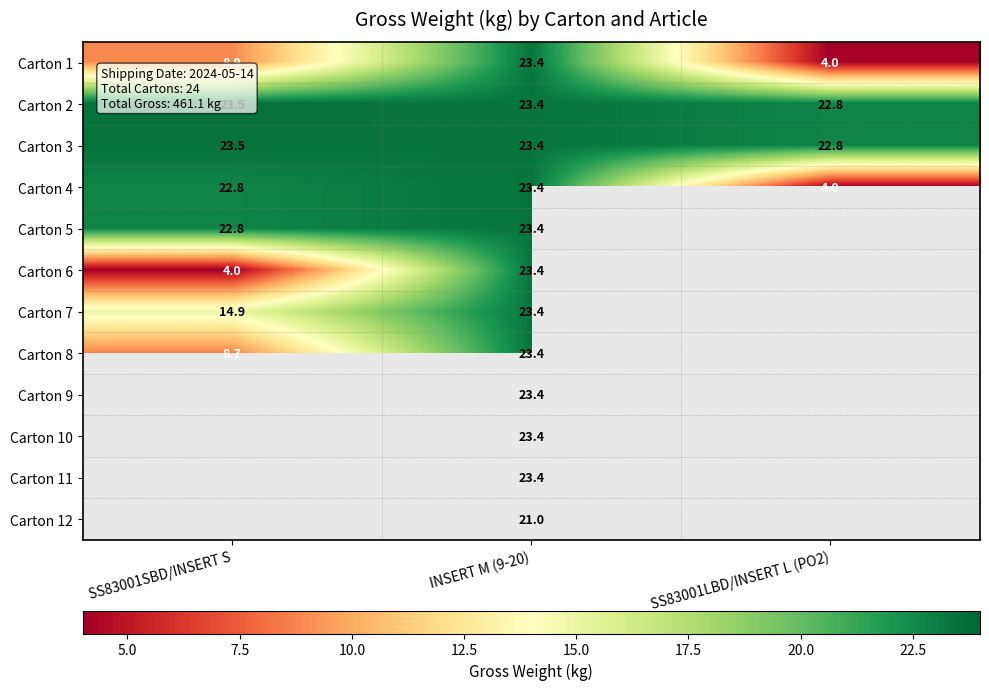

At how many categories does at least one series exceed 14?

3